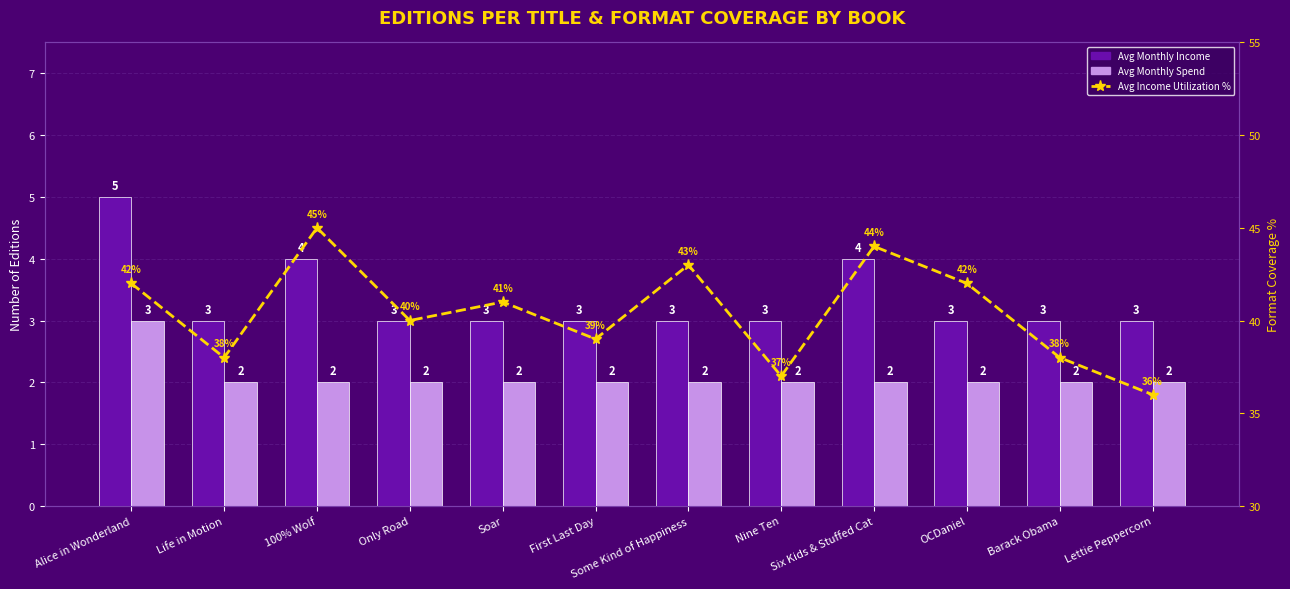

At 100% Wolf, list the series in order from smallest to largest.

Avg Monthly Spend, Avg Monthly Income, Avg Income Utilization %